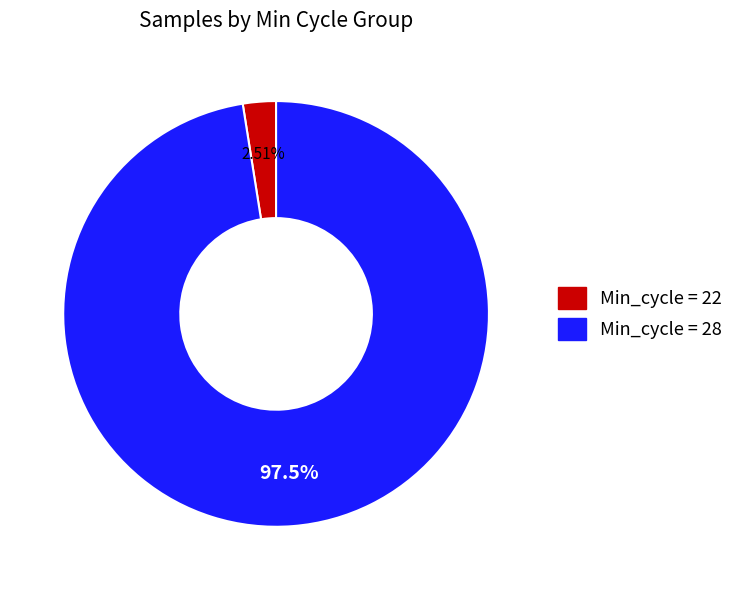

Is there a majority slice in this chart?

Yes